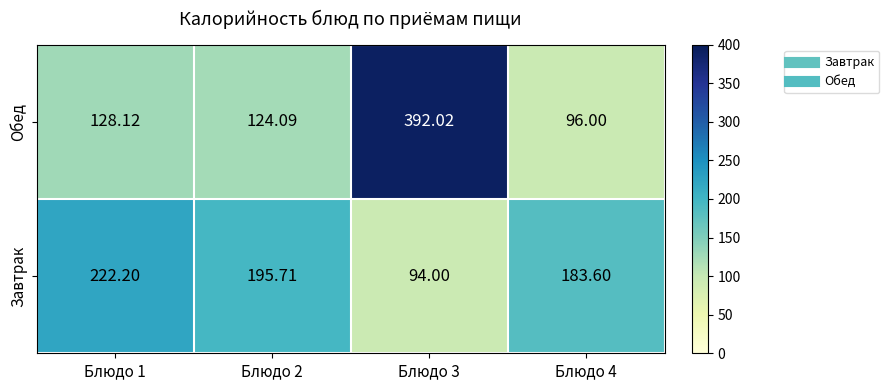

What is the total value across all series at Блюдо 1?

350.3